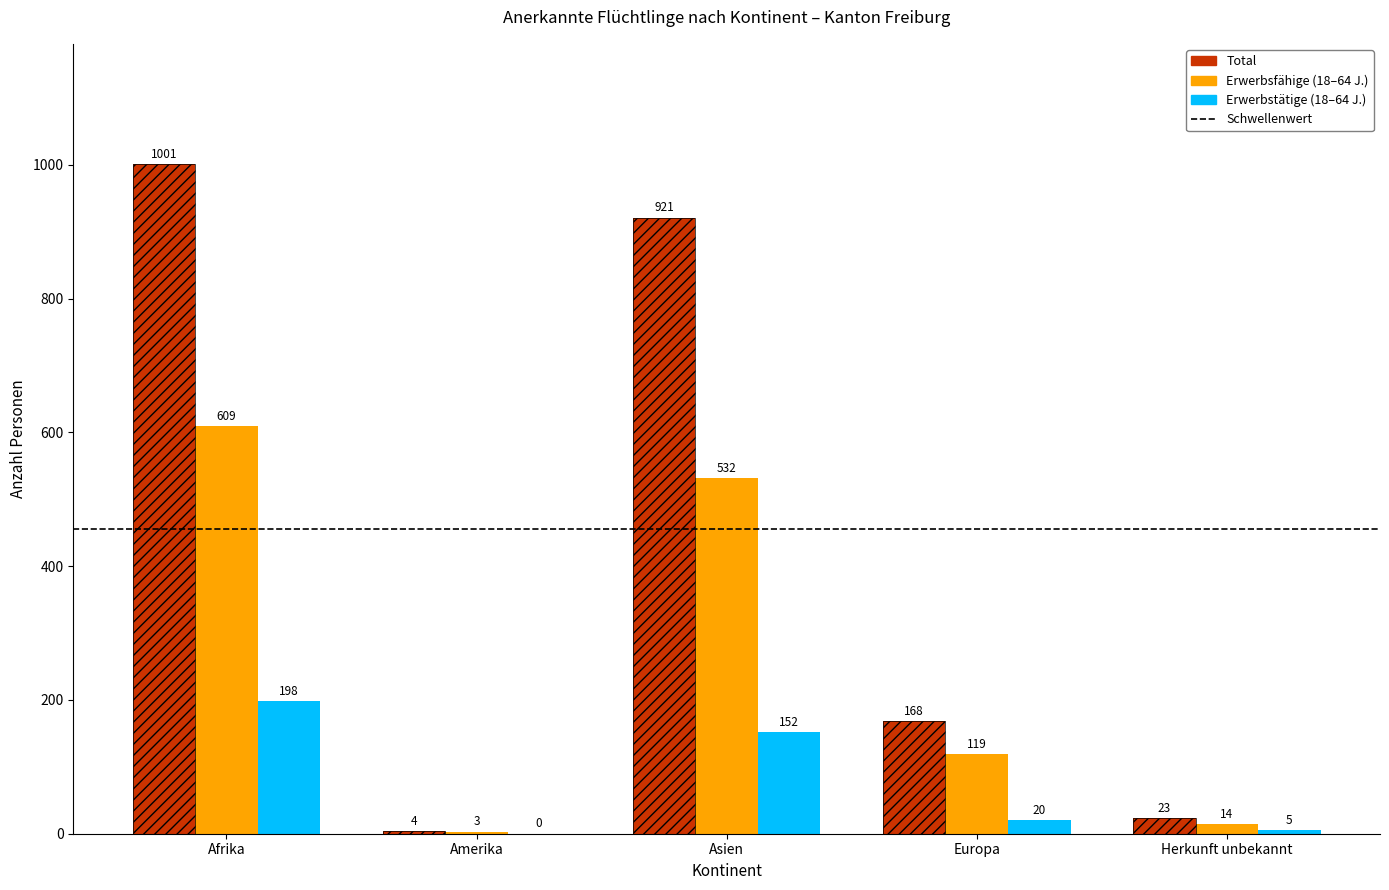

What is the difference between the highest and lowest values at Europa?

148